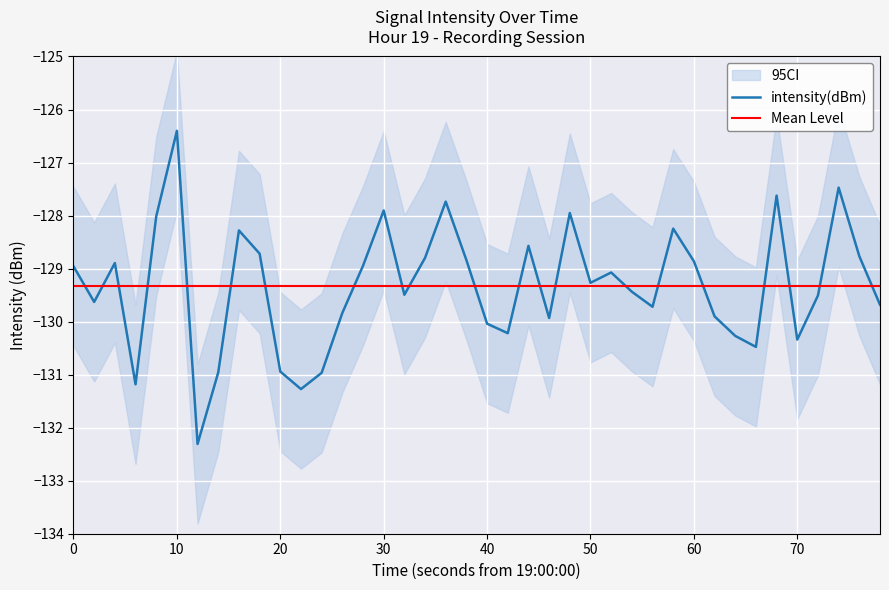

What is the smallest value displayed?

-132.3